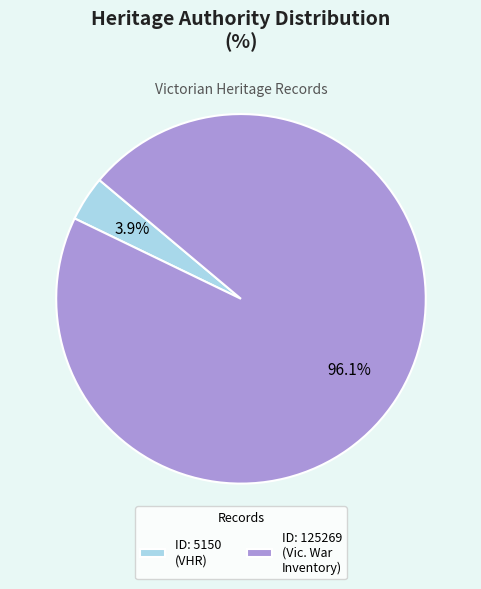

To the nearest percent, what is the average slice percentage?

50%